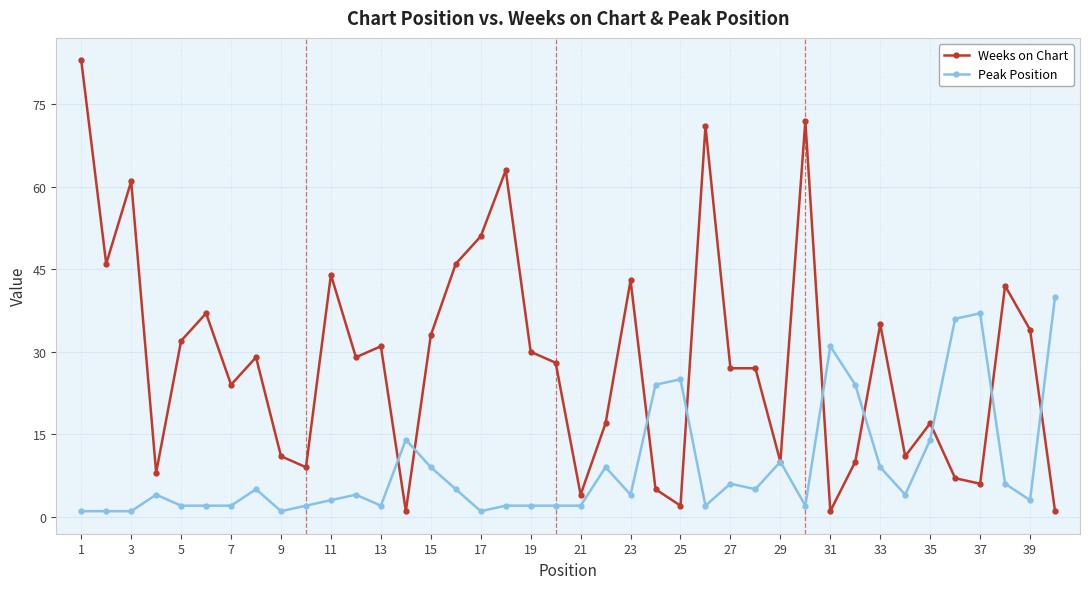

True or false: Weeks on Chart has more than 2 points higher than both neighbors.

True